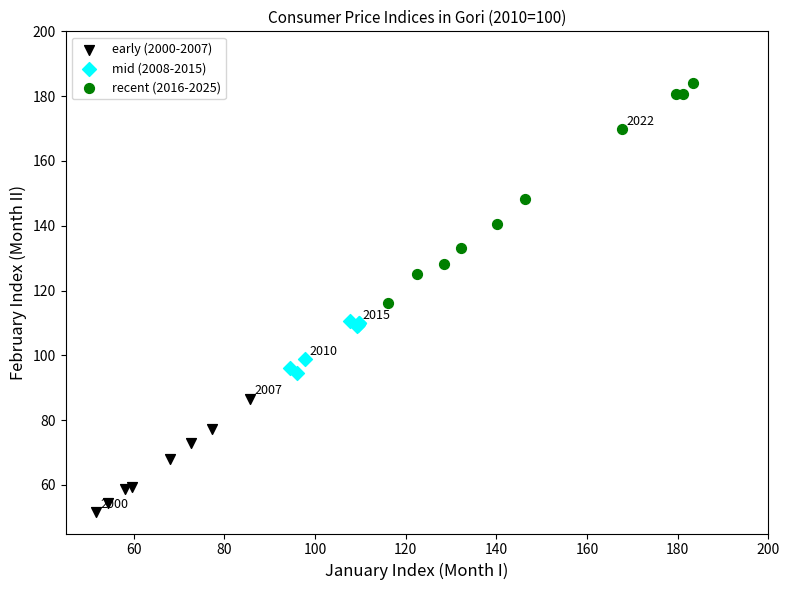

Which series has the widest spread of Y values?

recent (2016-2025)